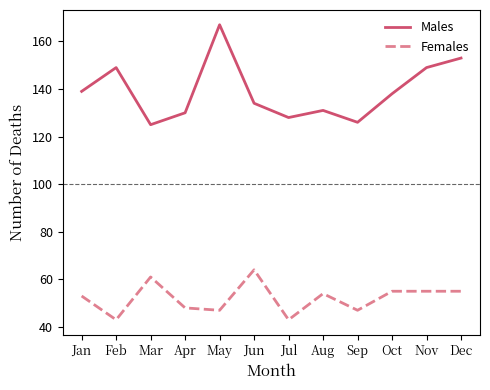

Reading left to right, extract all data points from this chart.

Males: 139	149	125	130	167	134	128	131	126	138	149	153
Females: 53	43	61	48	47	64	43	54	47	55	55	55